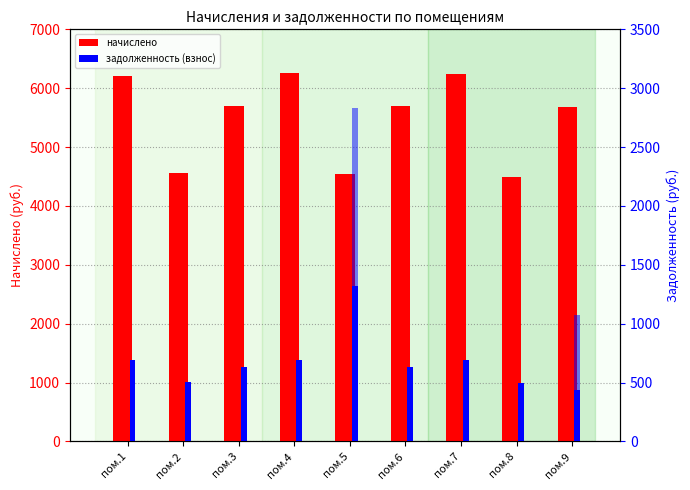

How many bars are there in each group?

3